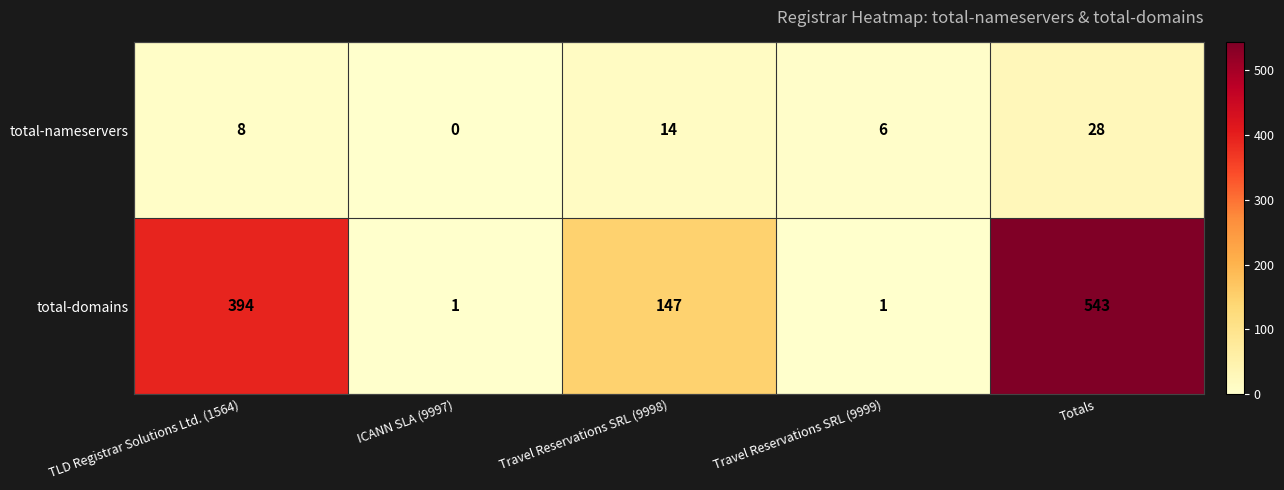

How many data points in total-nameservers are less than 8?

2